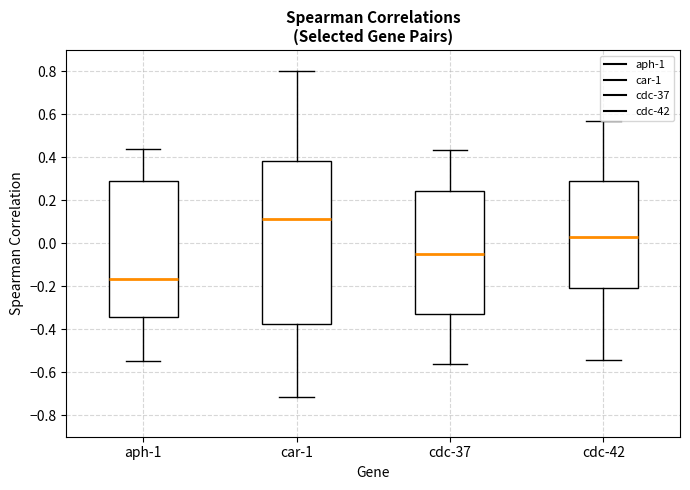

Which box has the lowest median line?

aph-1